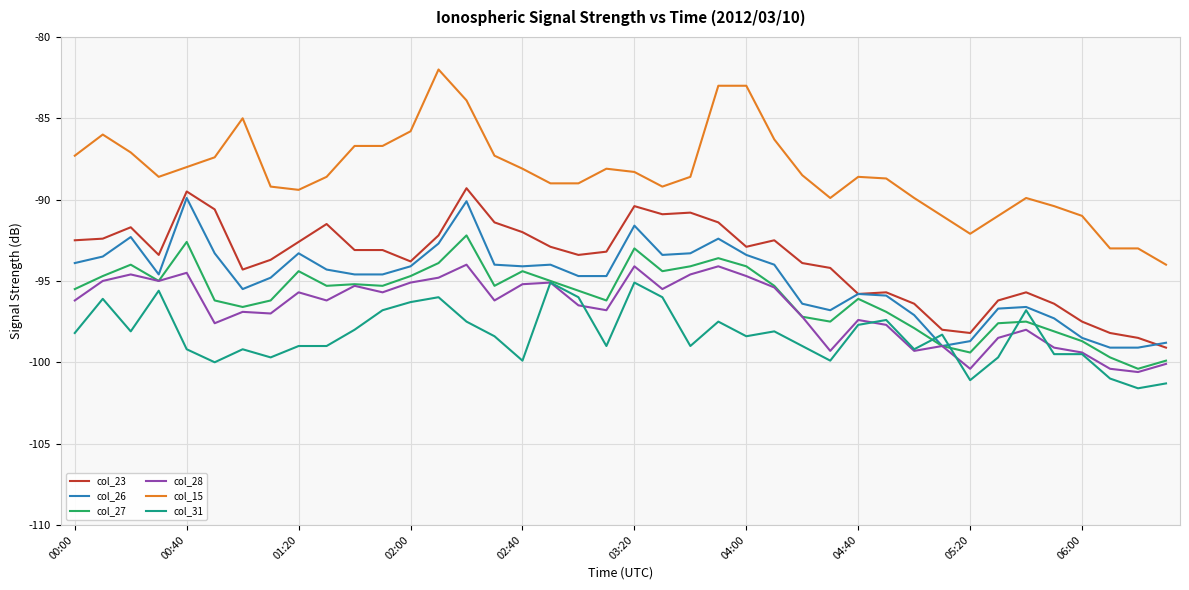

What is the maximum value shown in the chart?

-82.0